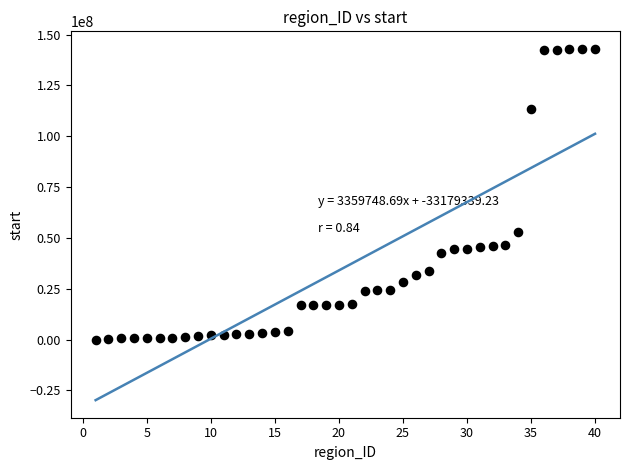

What Y value in the scatter plot is closest to 71487767?

52667994